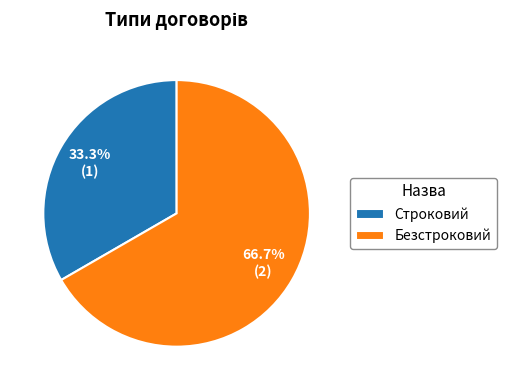

Is it true that Безстроковий is 67% of the pie?

True